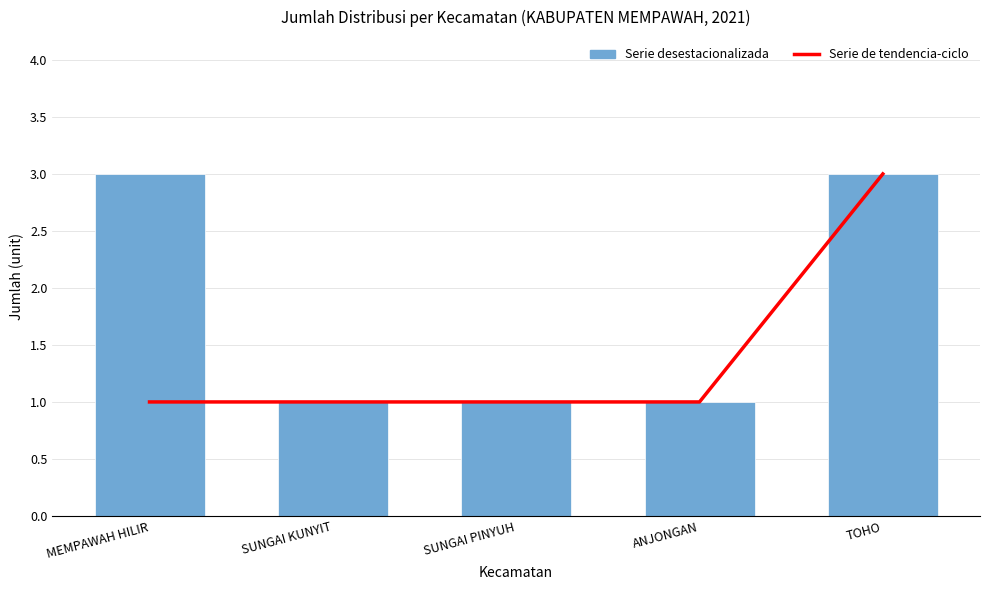

Reading left to right, list all the values displayed in this chart.

Serie de tendencia-ciclo: 1	1	1	1	3
Serie desestacionalizada: 3	1	1	1	3